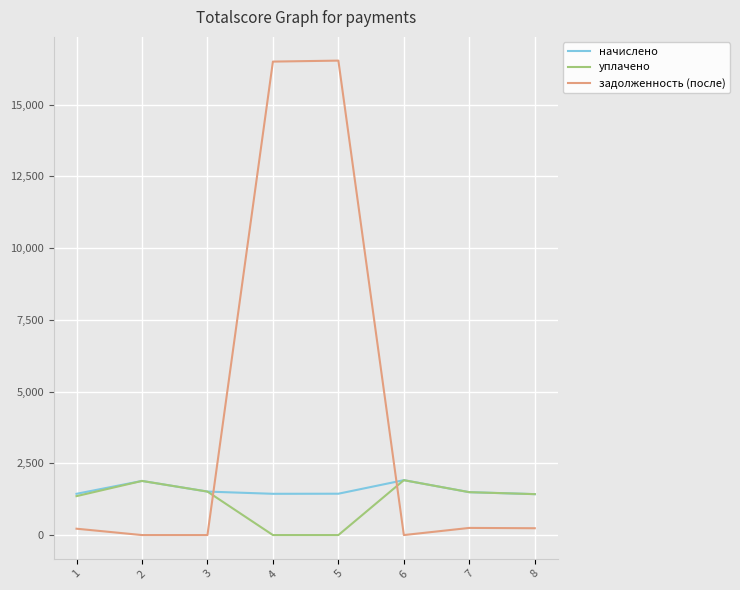

What is the difference between the maximum and minimum values in the уплачено series?

1912.7